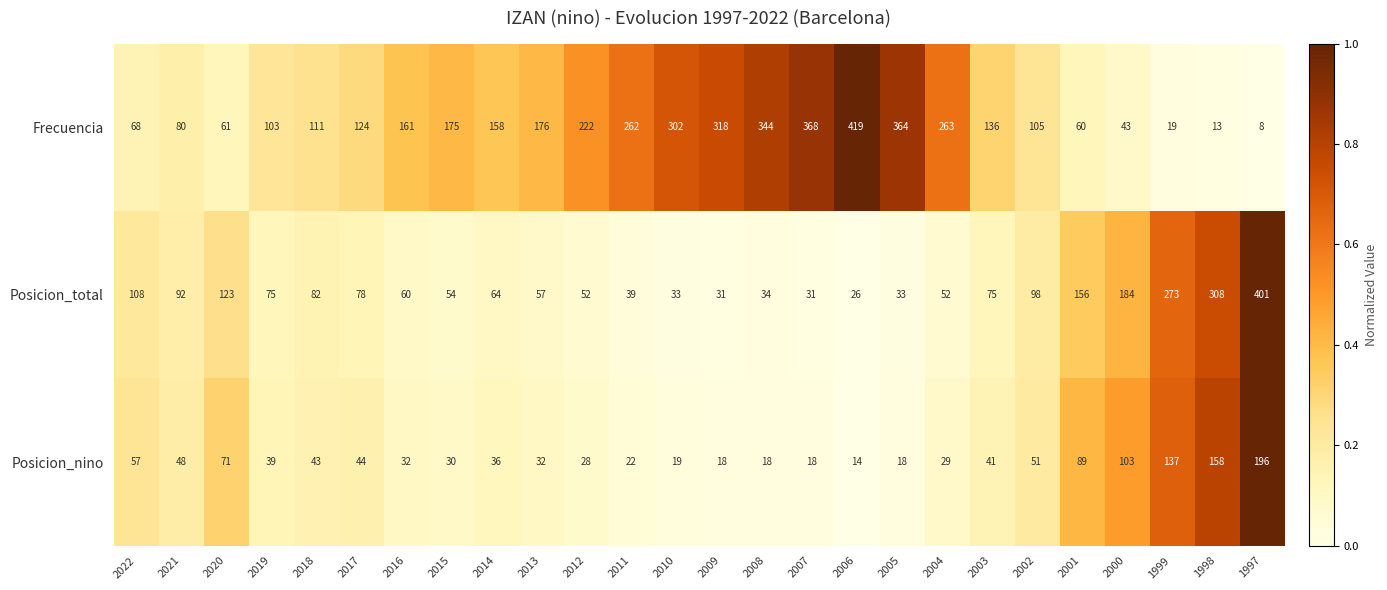

Which series changed the most between 2018 and 2005?

Frecuencia